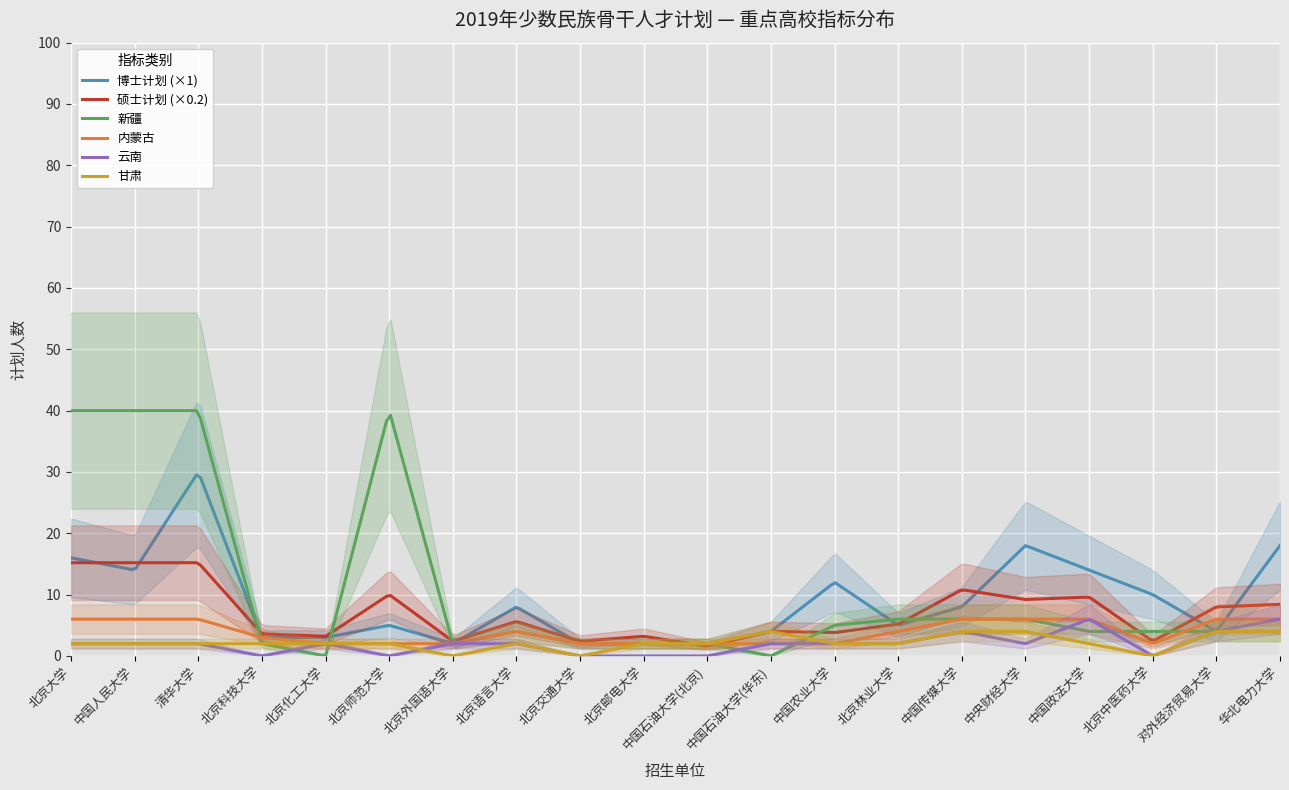

What is the label of the 7th point from the right?

北京林业大学